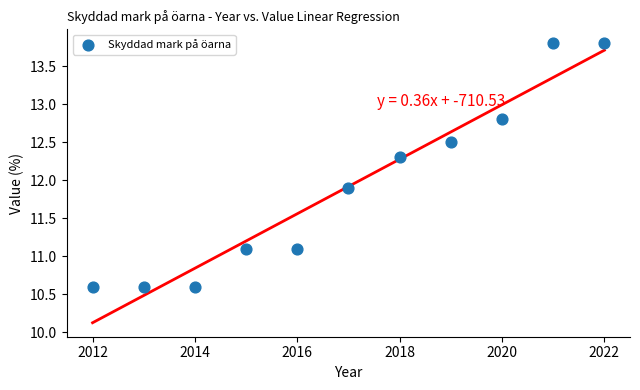

What is the range of Y values (max minus min)?

3.2